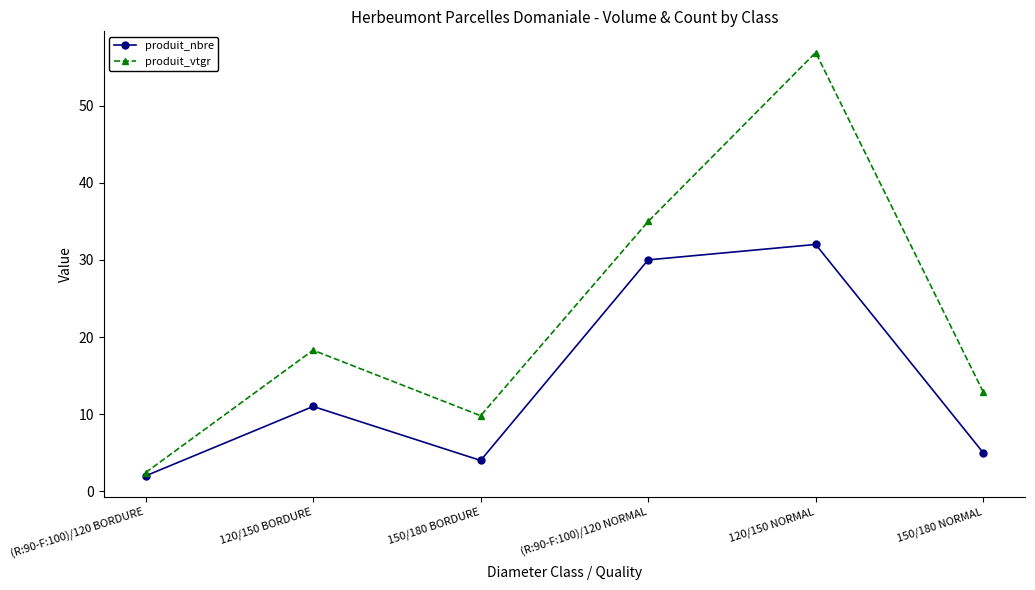

What is the difference between the highest and lowest values at (R:90-F:100)/120 BORDURE?

0.4